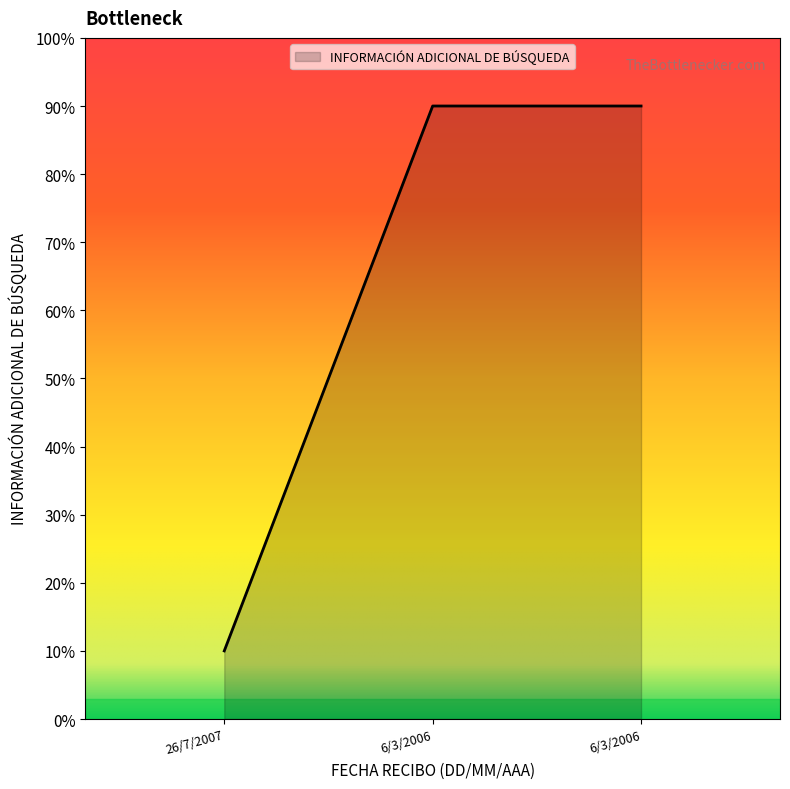

What is the difference between the maximum and minimum values?

80